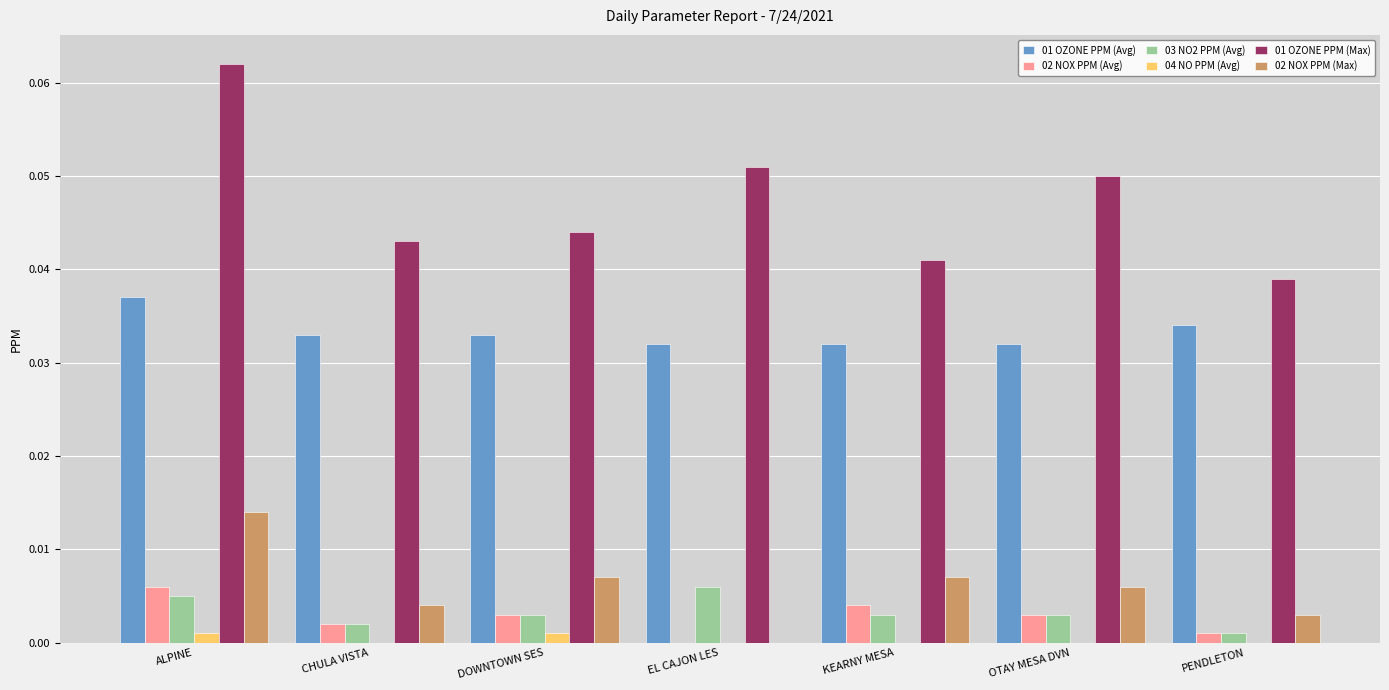

Is the value of 04 NO PPM (Avg) at DOWNTOWN SES greater than the value of 01 OZONE PPM (Max) at EL CAJON LES?

No